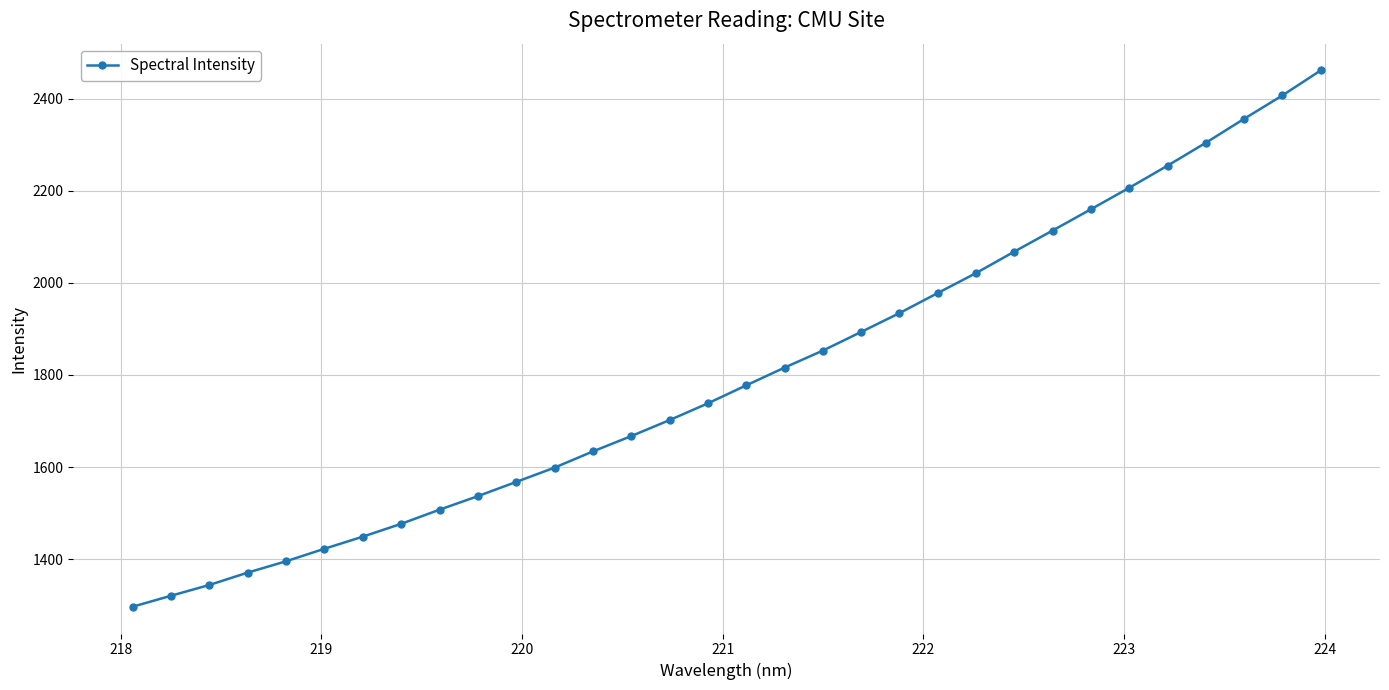

What is the difference between the maximum and minimum values?

1165.4